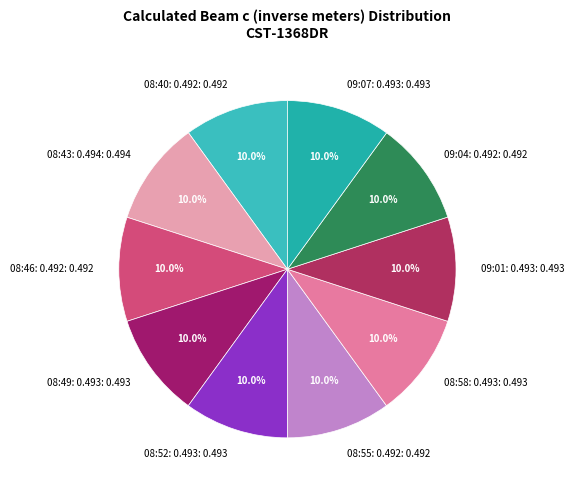

Is there a majority slice in this chart?

No